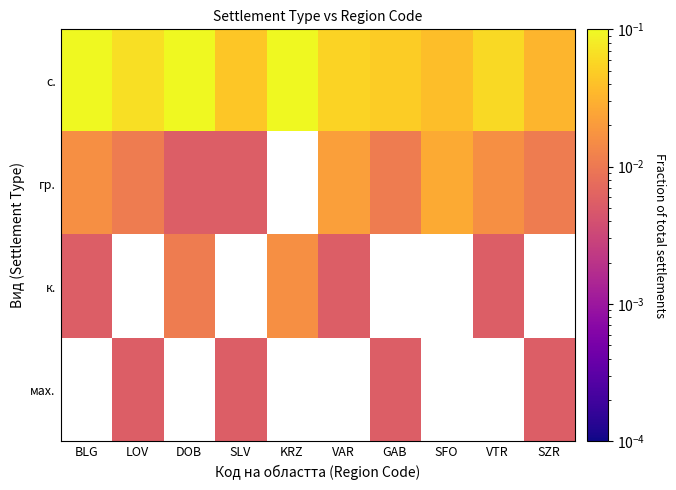

Is the value of мах. at SZR greater than the value of гр. at KRZ?

No